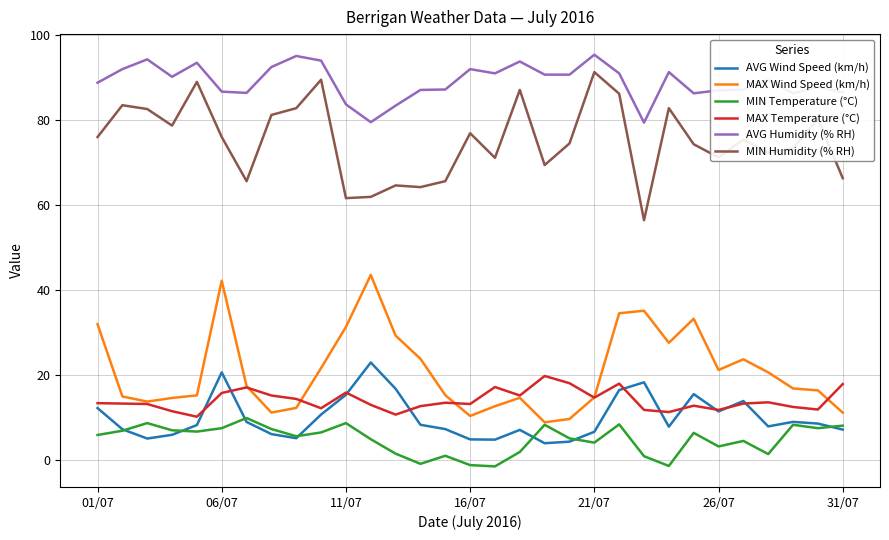

List the series in order of their peak value, lowest first.

MIN Temperature (°C), MAX Temperature (°C), AVG Wind Speed (km/h), MAX Wind Speed (km/h), MIN Humidity (% RH), AVG Humidity (% RH)